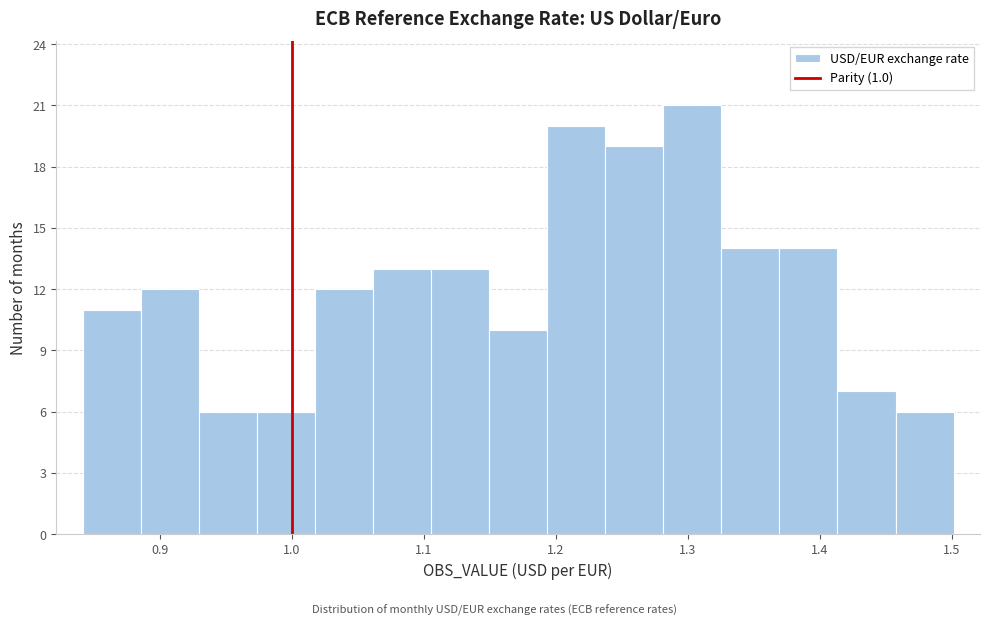

Which range on the x-axis has the tallest bar?

1.28 to 1.33